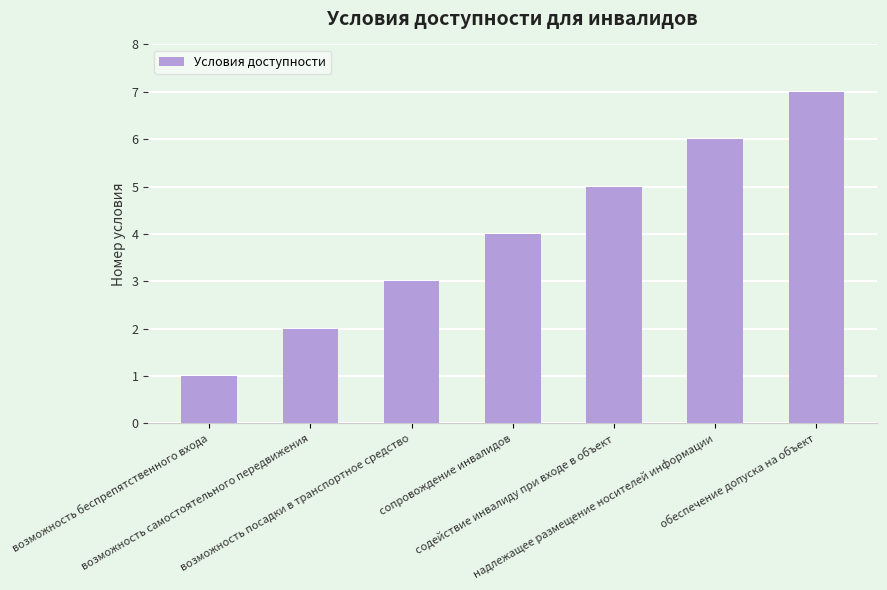

What is the sum of the values at обеспечение допуска на объект and возможность самостоятельного передвижения?

9